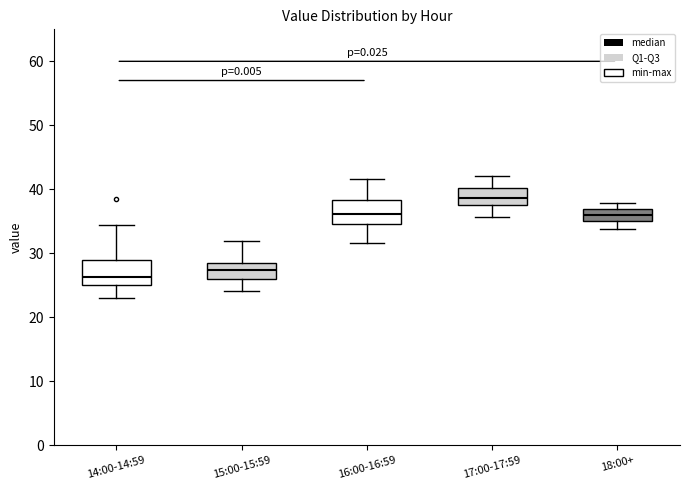

Reading left to right, transcribe this box plot: for each box, give where its median line is, the range the box spans, and where its two whiskers end, as read against the y-axis. The values are not printed on the chart, so give them approximately, as read against the axis.

14:00-14:59: median 26, box 25 to 29, whiskers 23 to 34
15:00-15:59: median 27, box 26 to 28, whiskers 24 to 32
16:00-16:59: median 36, box 34 to 38, whiskers 32 to 42
17:00-17:59: median 39, box 38 to 40, whiskers 36 to 42
18:00+: median 36, box 35 to 37, whiskers 34 to 38